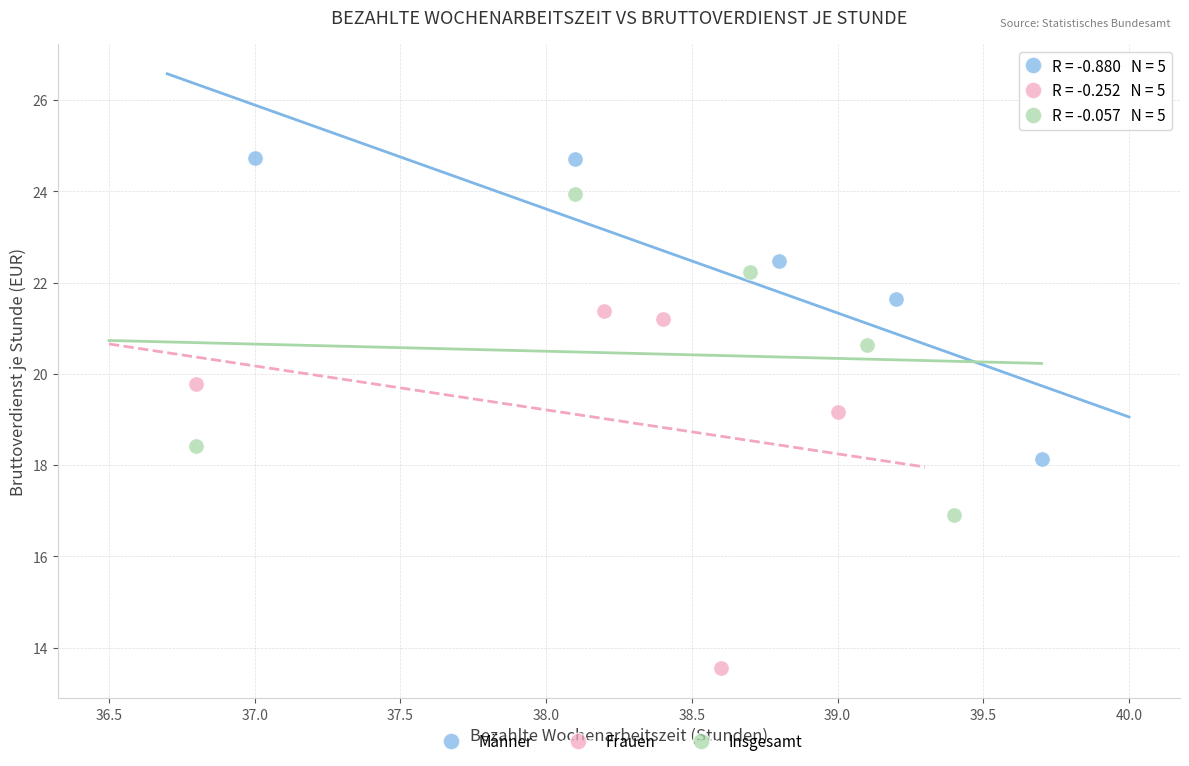

What are all the series names shown in the legend?

Männer, Frauen, Insgesamt